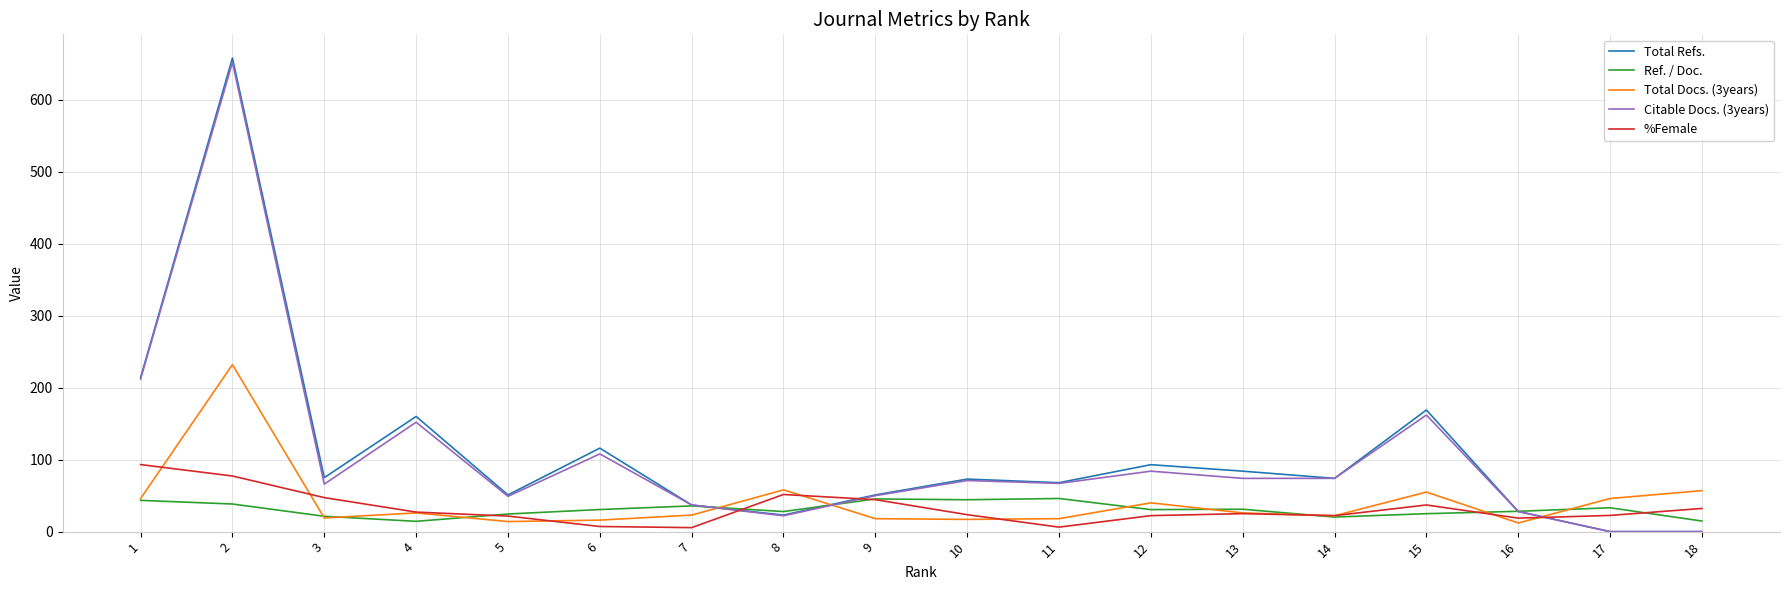

What is the maximum value shown in the chart?

658.0